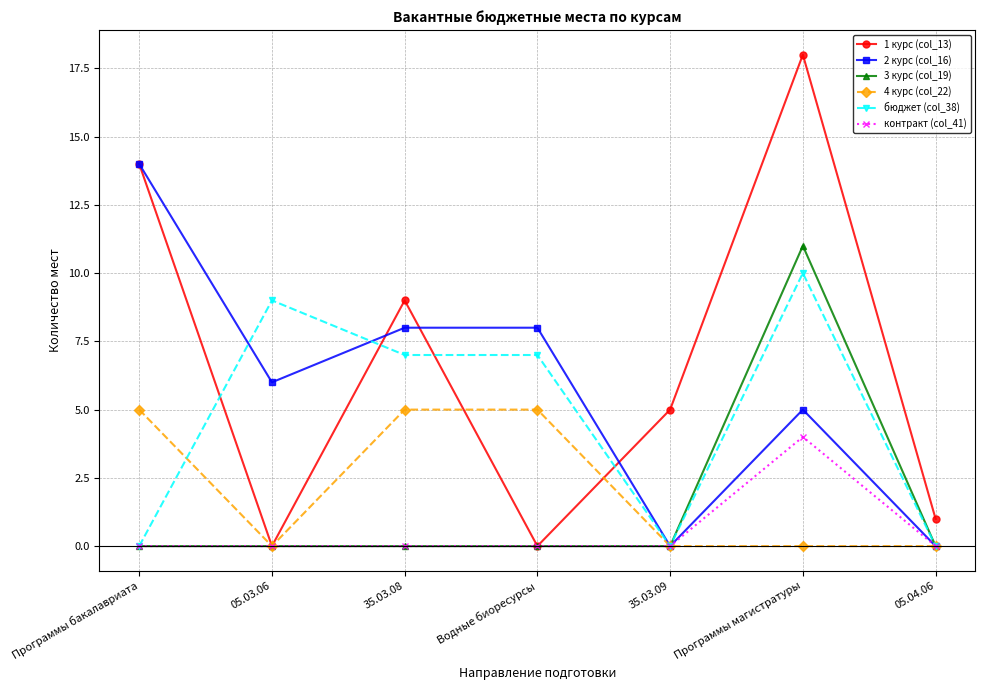

Which series has the largest range (max minus min)?

1 курс (col_13)